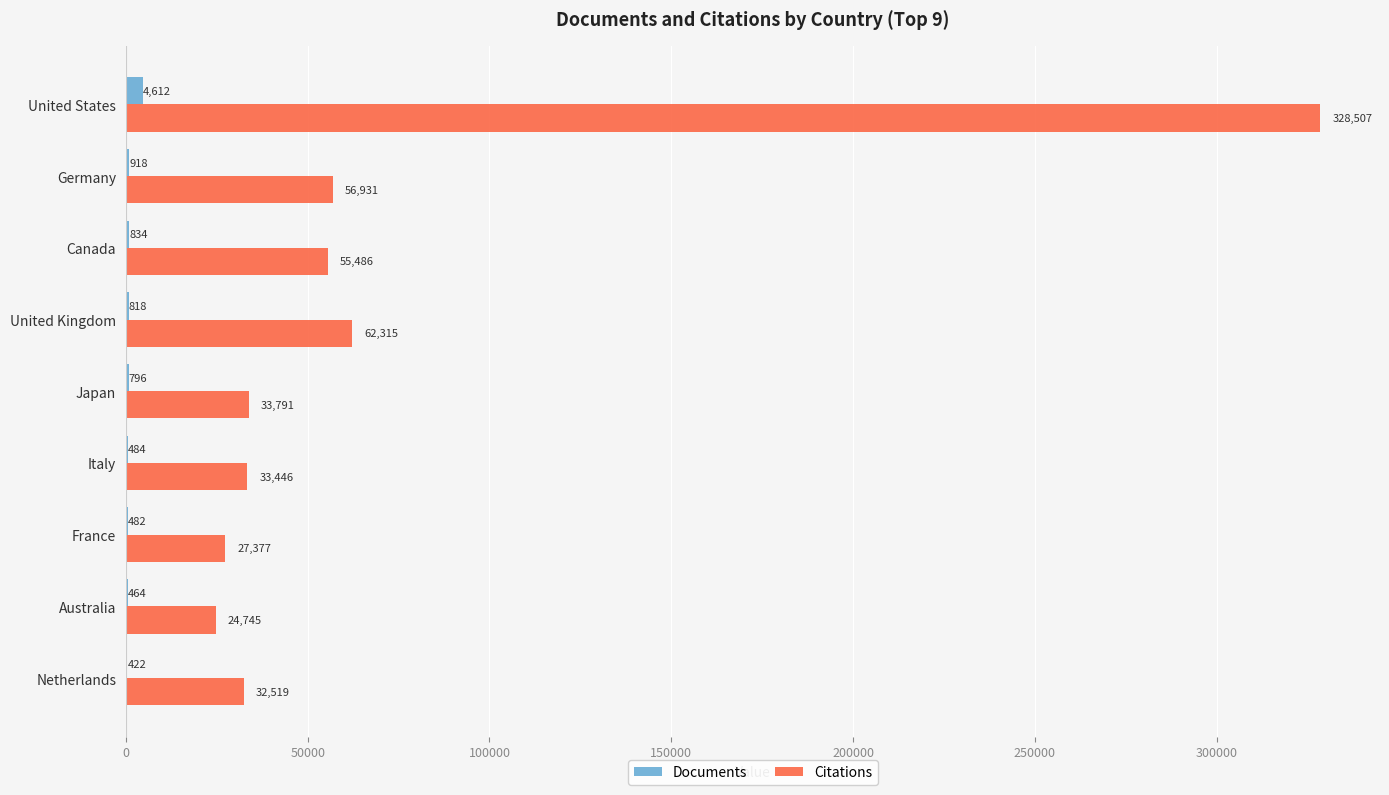

The value of Citations at Germany is 28286. True or false?

False